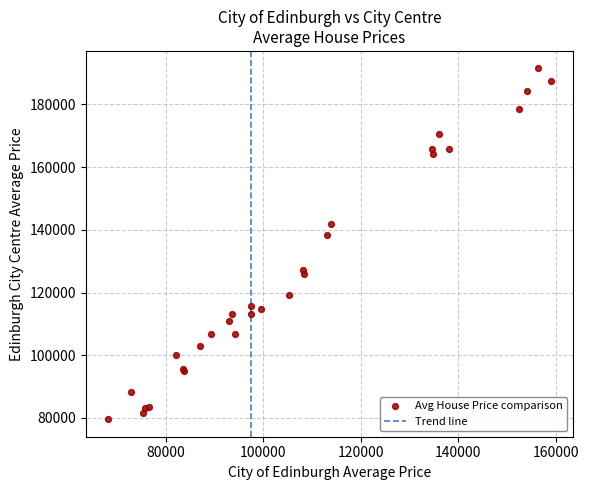

What Y value in the scatter plot is closest to 135527?

138310.9